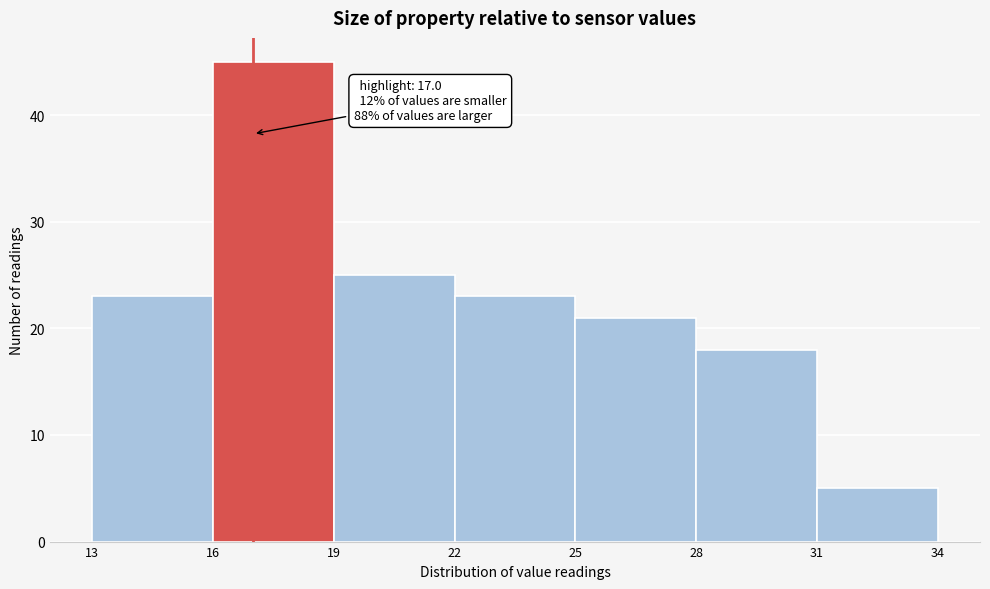

Which range on the x-axis has the tallest bar?

16 to 19